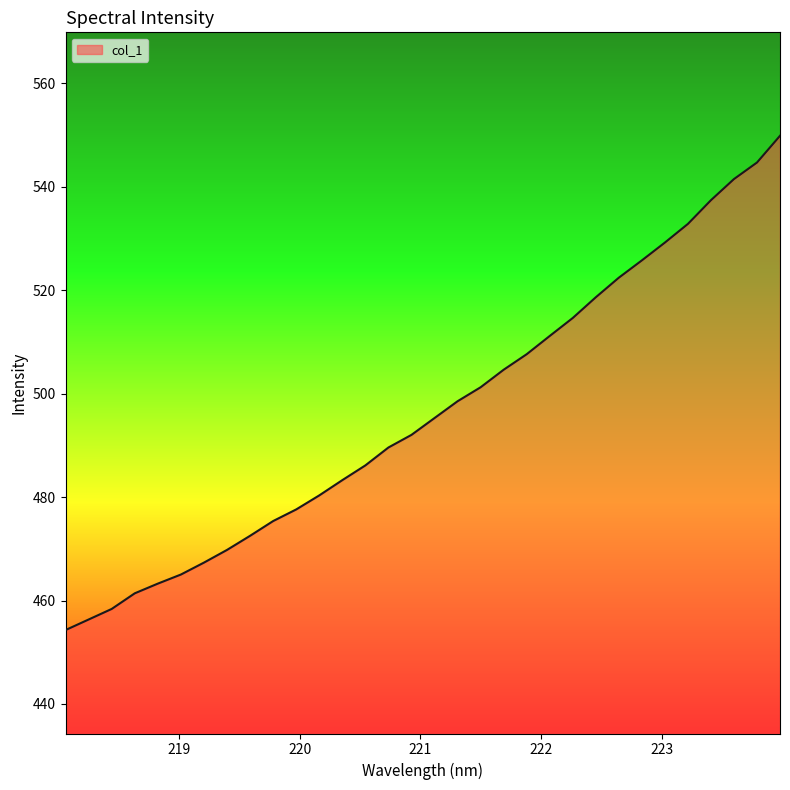

What is the minimum value shown in the chart?

454.3